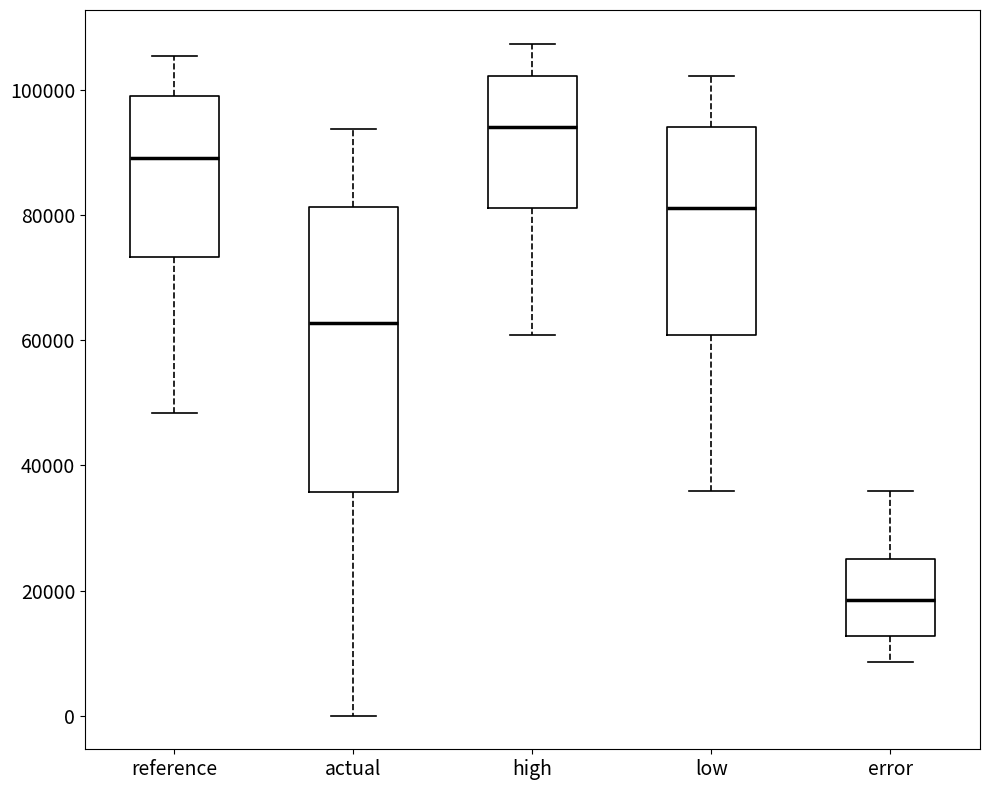

Comparing the boxes themselves (not the whiskers), which one is the tallest?

actual